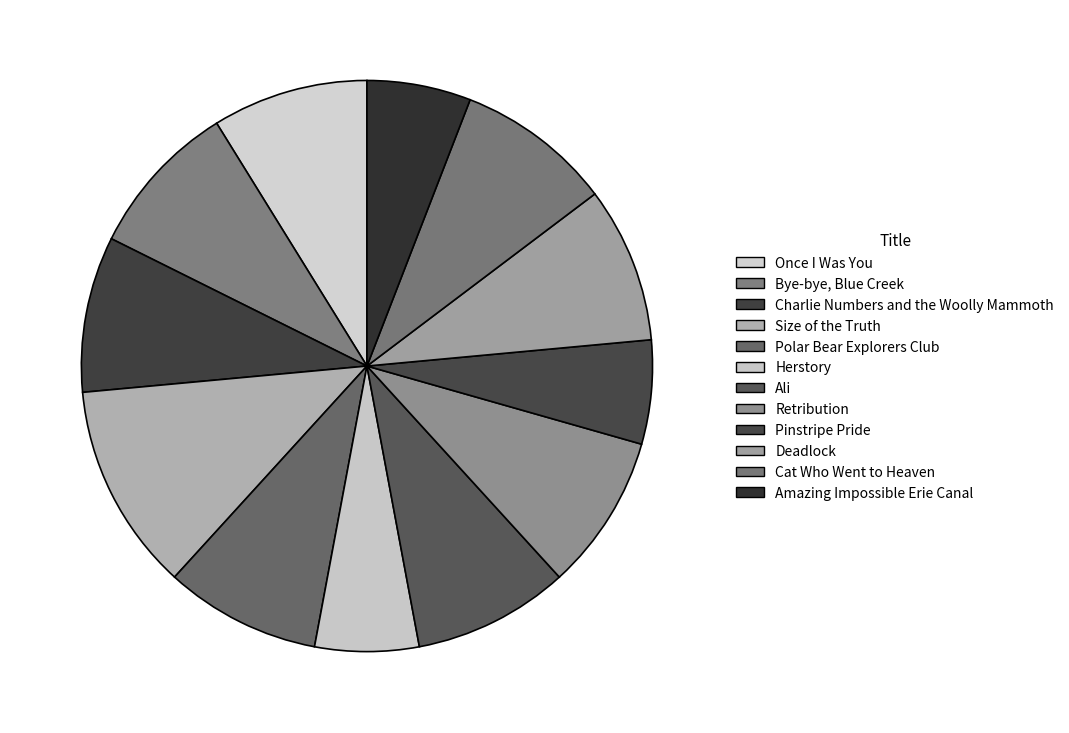

Which slice is the largest?

Size of the Truth